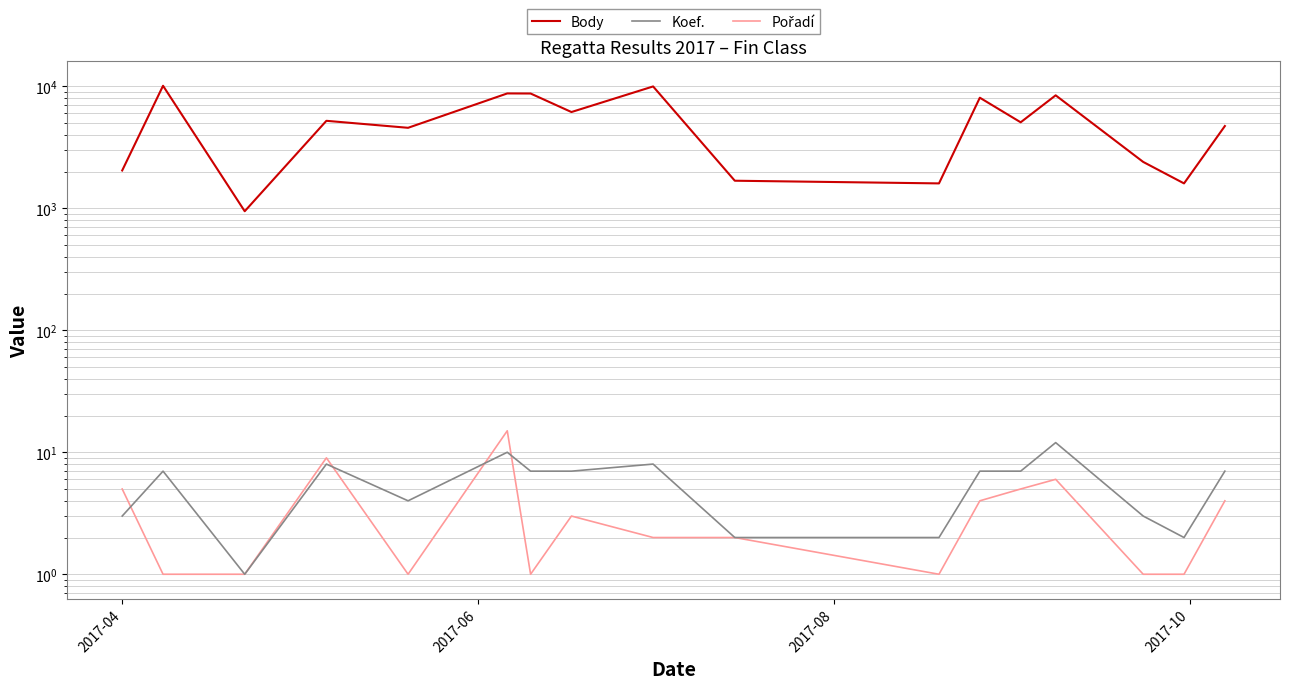

True or false: Pořadí has a value of 4 at 7.

False